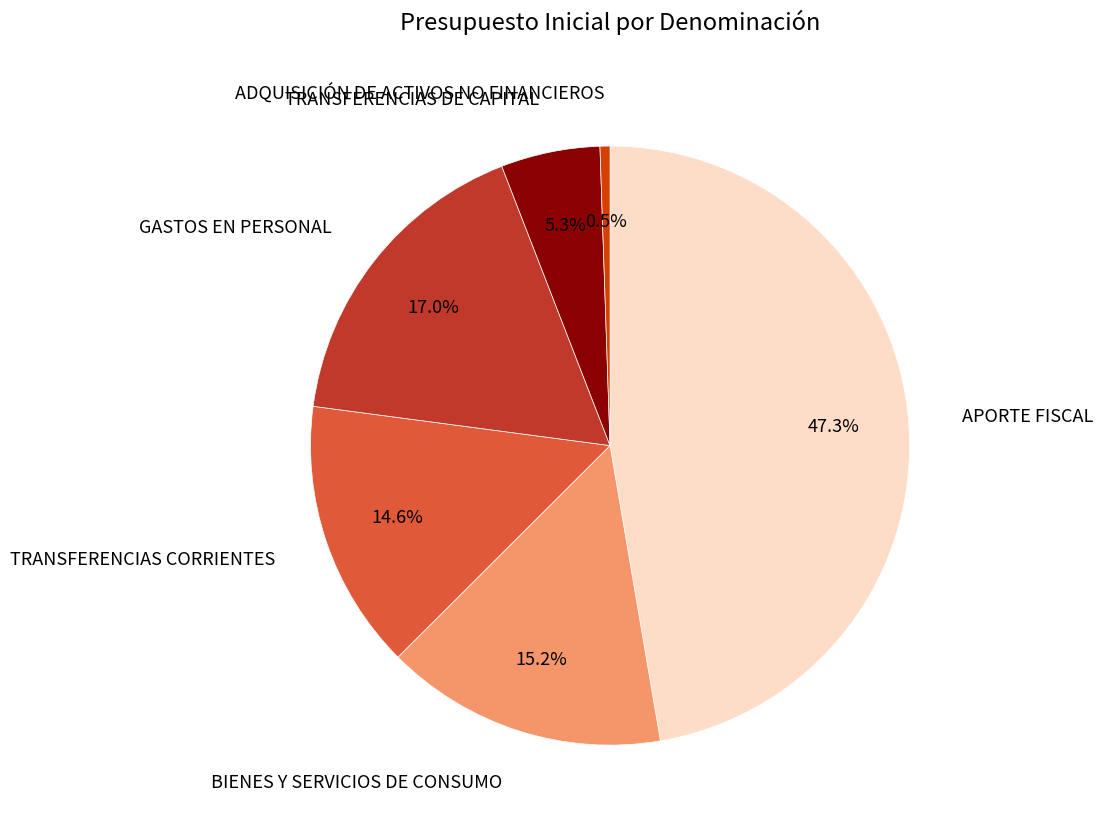

How many segments does this pie chart have?

6